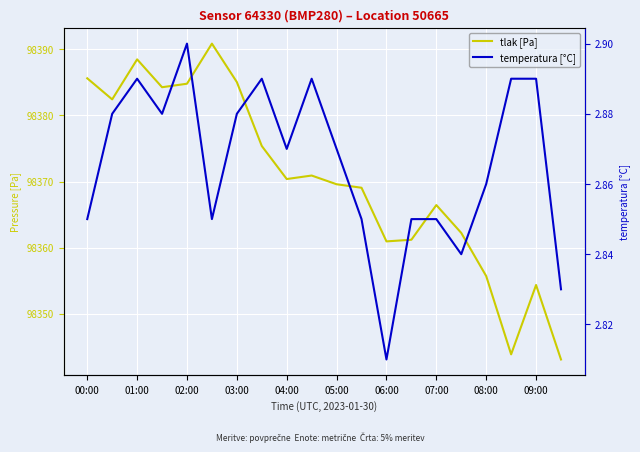

What is the spread (max minus min) of values at 11?

98366.2